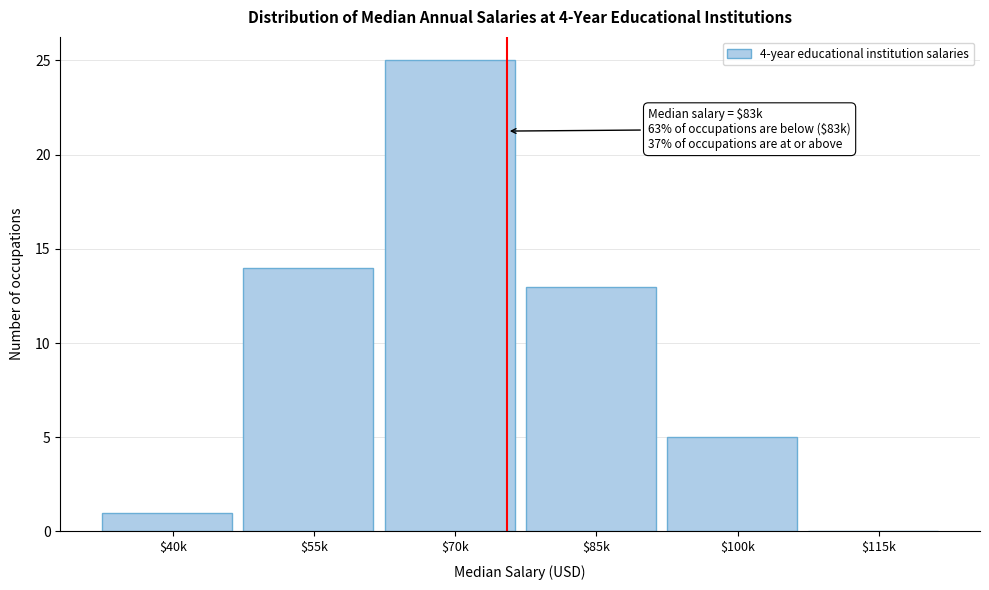

Where is the data nearest to the value 12?

$85k